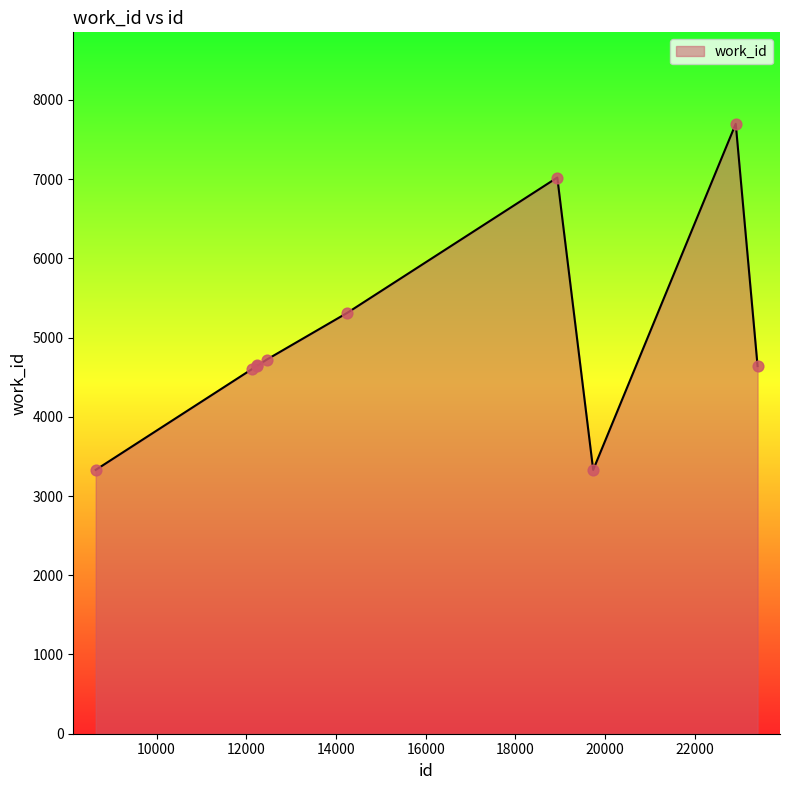

What is the difference between the maximum and minimum values?

4368